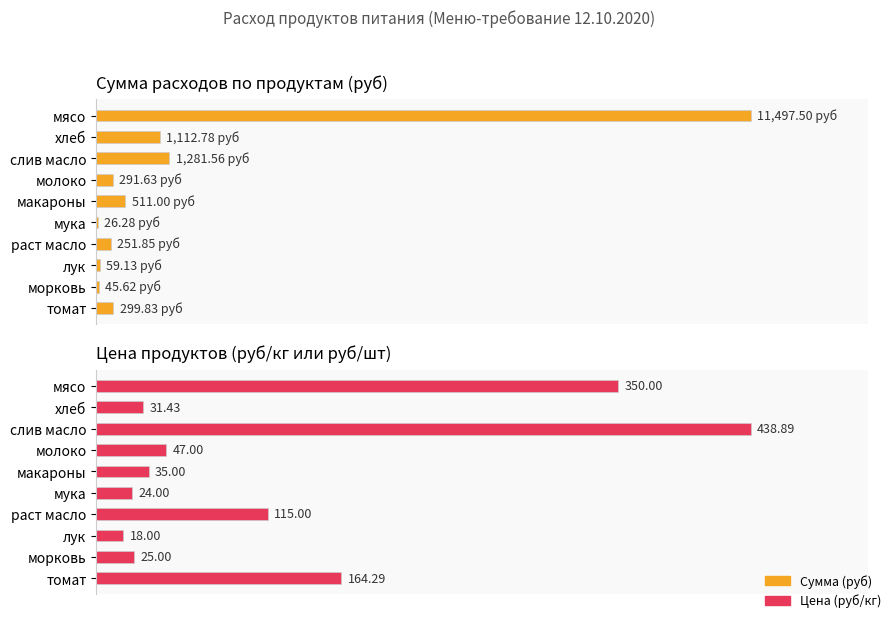

What are all the series names shown in the legend?

Сумма (руб), Цена (руб/кг)